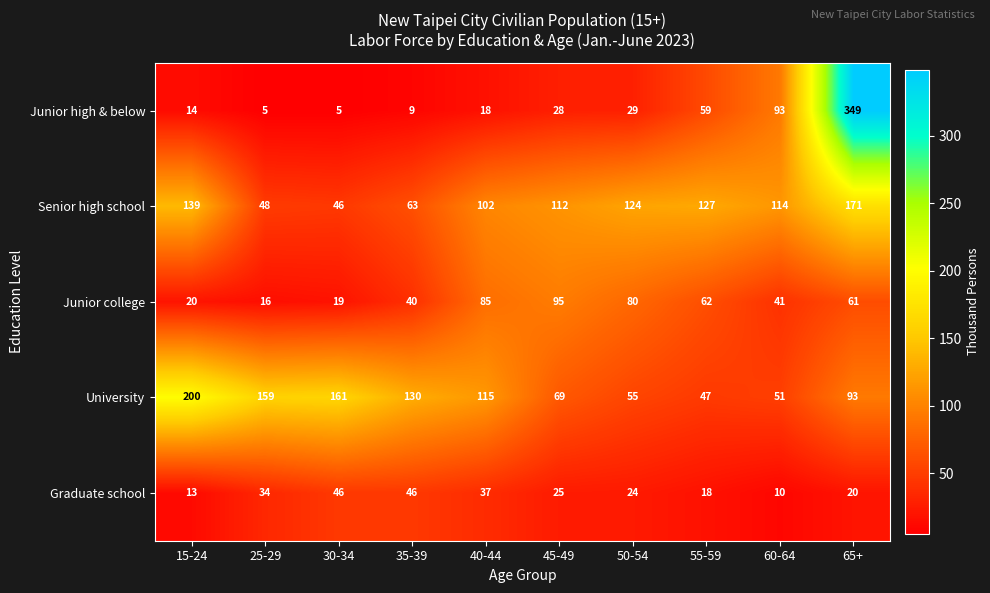

Which series changed the most between 30-34 and 50-54?

University